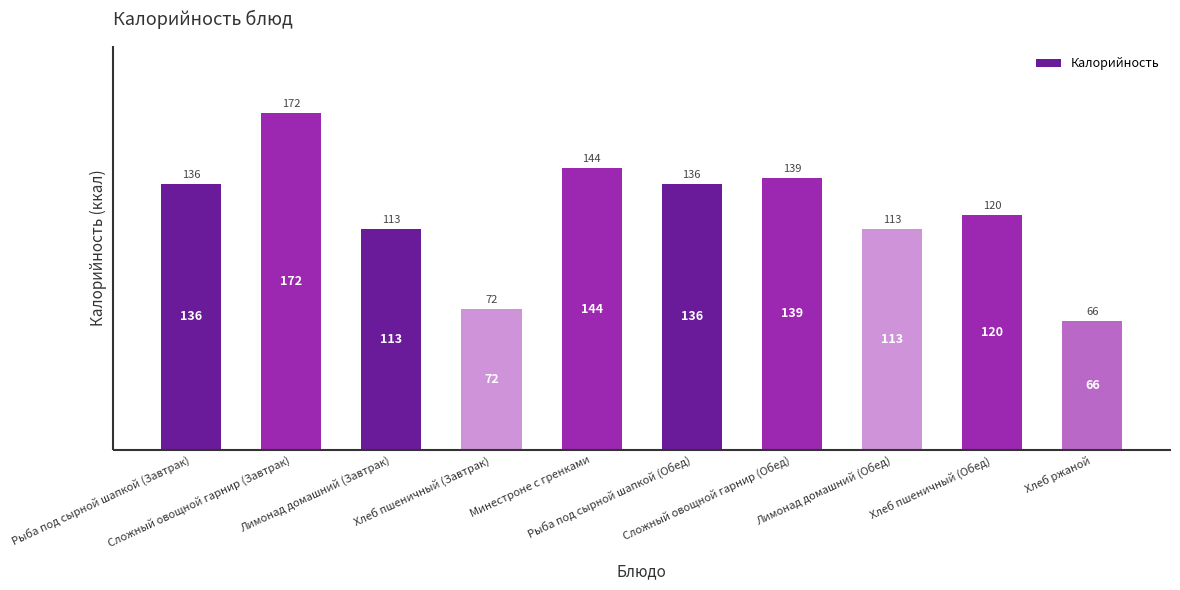

The chart shows a value of 71 at Рыба под сырной шапкой (Обед). True or false?

False